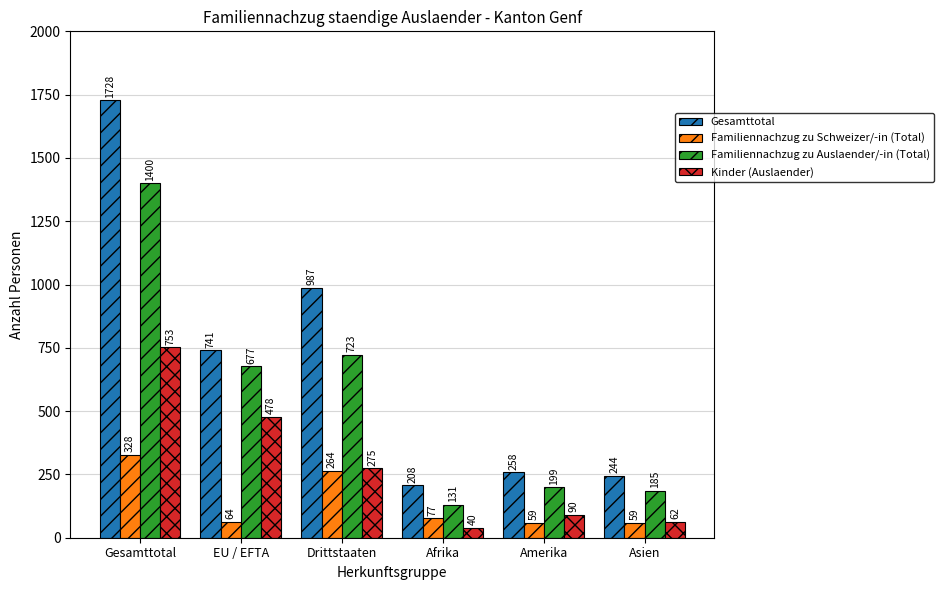

What is the approximate value of Familiennachzug zu Schweizer/-in (Total) at Afrika?

77